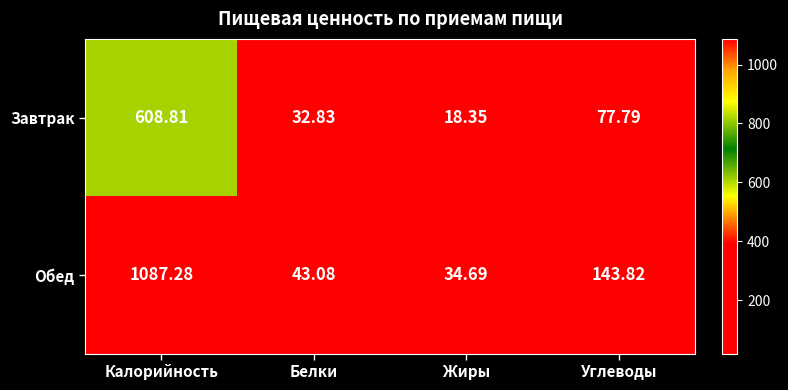

Where is Завтрак nearest to the value 313?

Углеводы